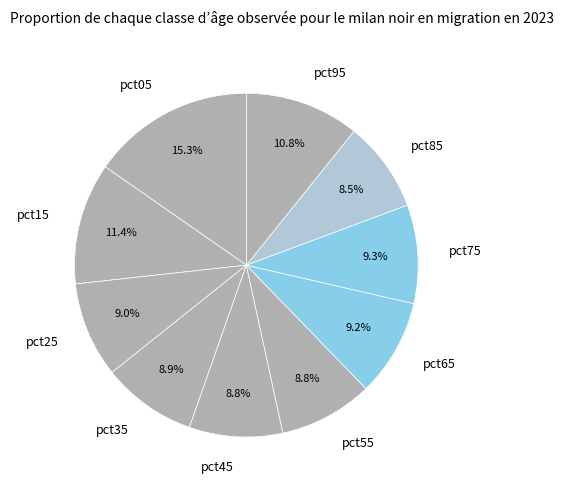

To the nearest percent, what is the difference between the largest and smallest slice percentages?

7%